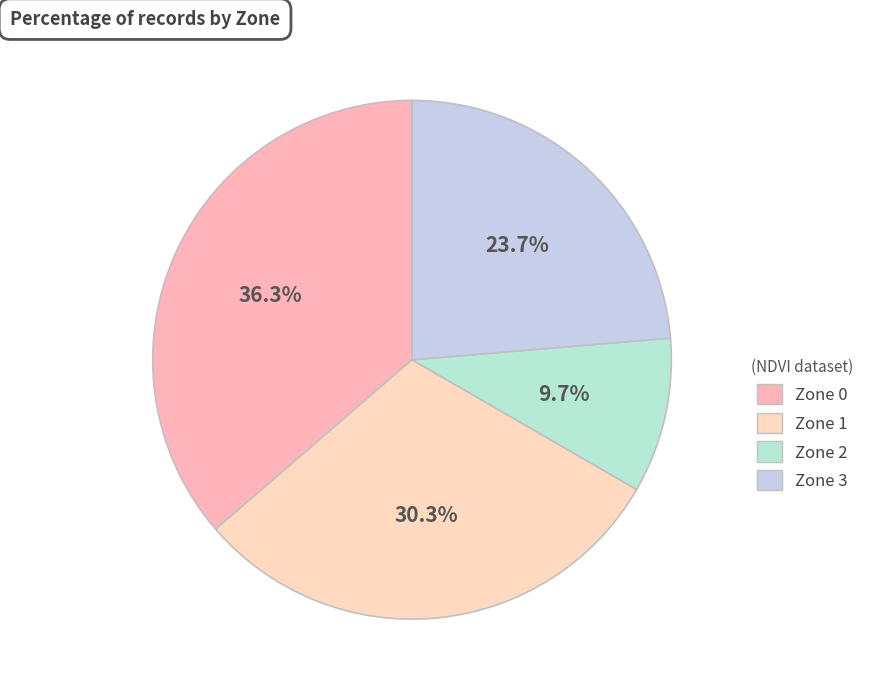

Is Zone 2 the majority of the pie?

No